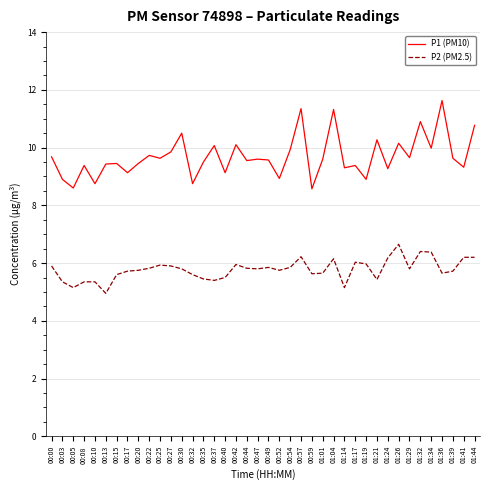

True or false: P1 (PM10) and P2 (PM2.5) cross at least once.

False